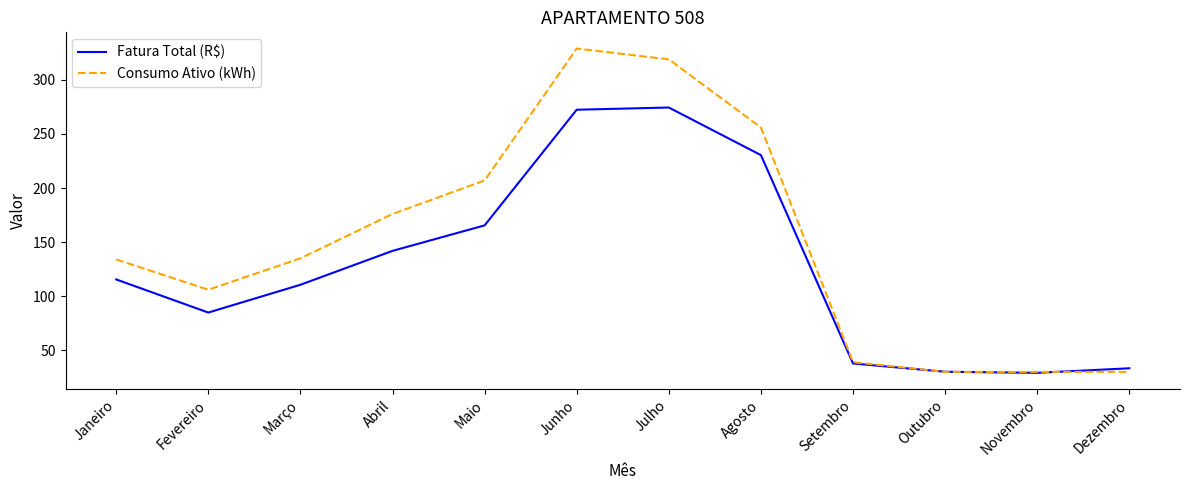

What position from the left is Outubro?

10